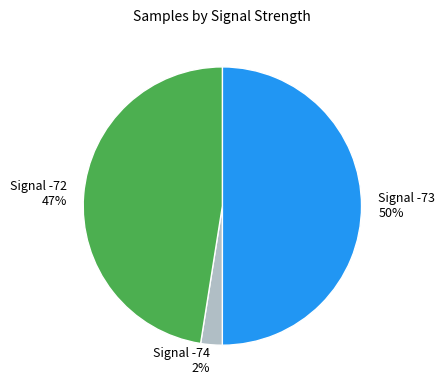

What is the ratio of the value at Signal -72 to the value at Signal -73?

0.9